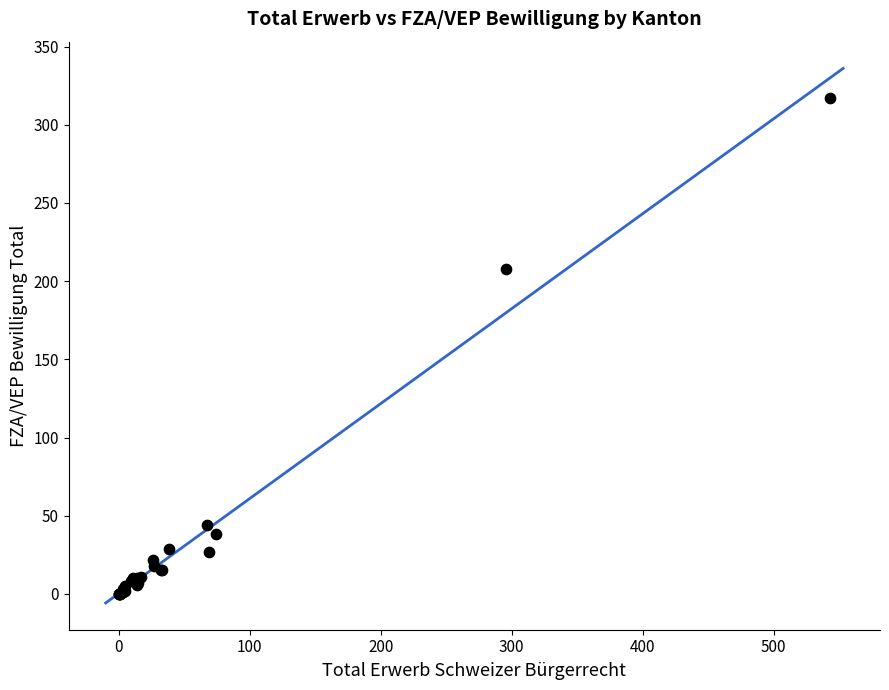

What Y value in the scatter plot is closest to 158?

208